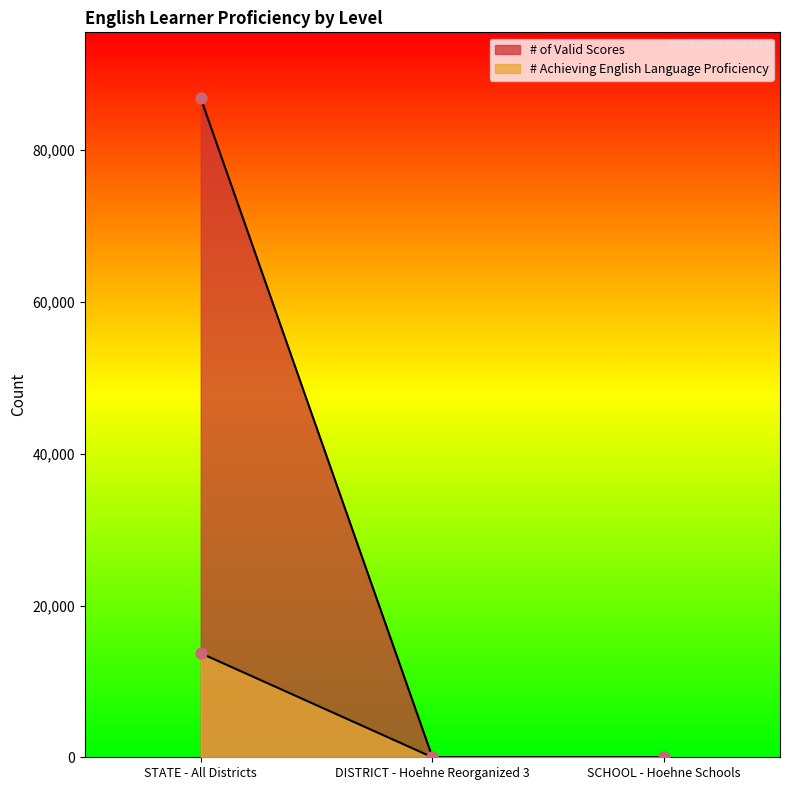

Is the value of # Achieving English Language Proficiency at SCHOOL - Hoehne Schools greater than the value of # of Valid Scores at STATE - All Districts?

No